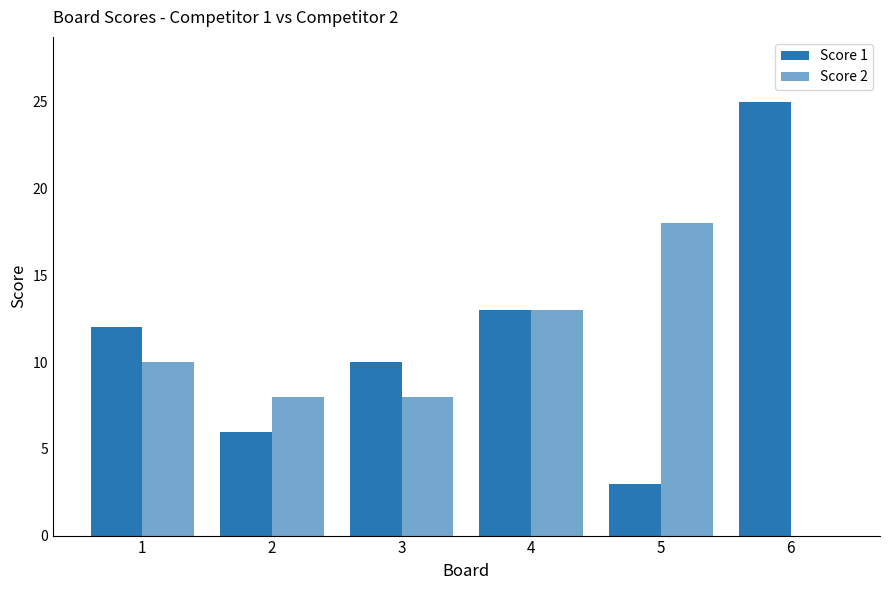

Are the bars grouped side by side (vs. stacked)?

Yes